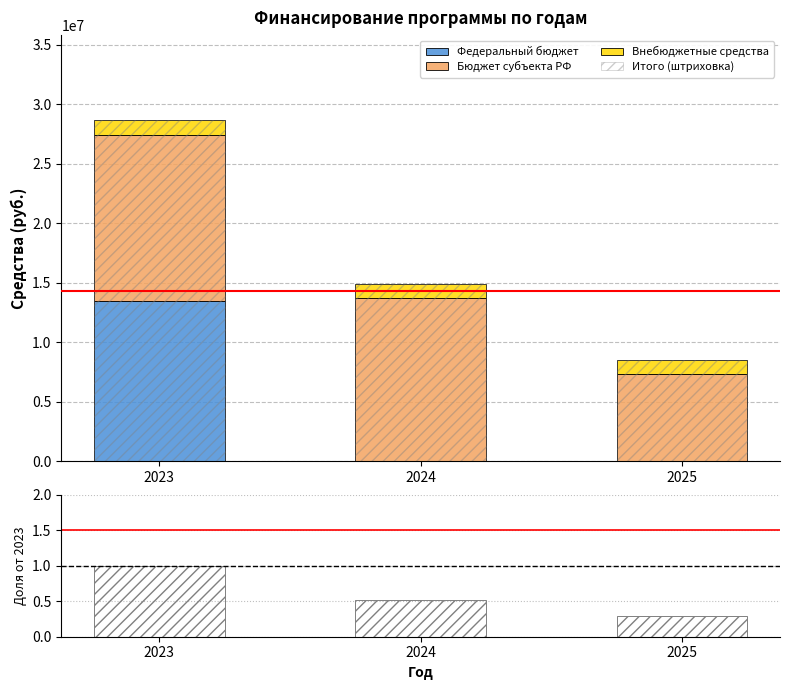

Which category has the lowest value across all series?

2024